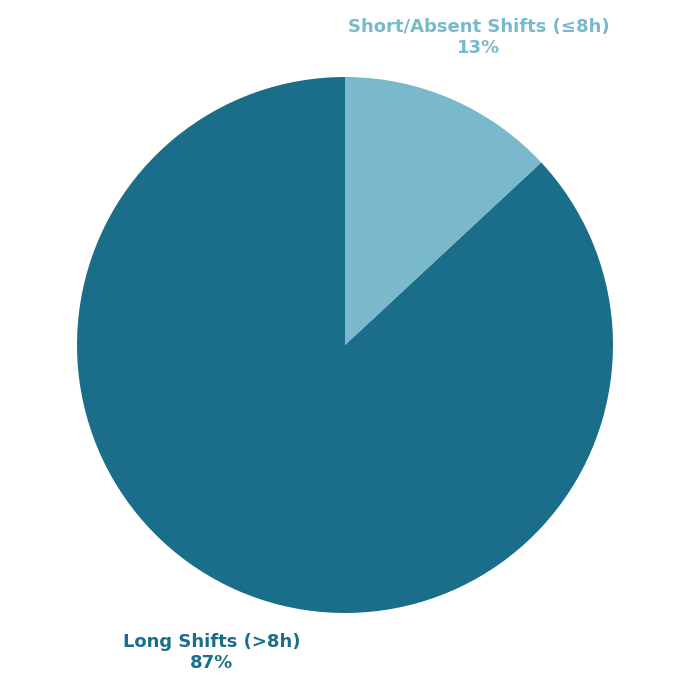

To the nearest percent, what is the average slice percentage?

50%